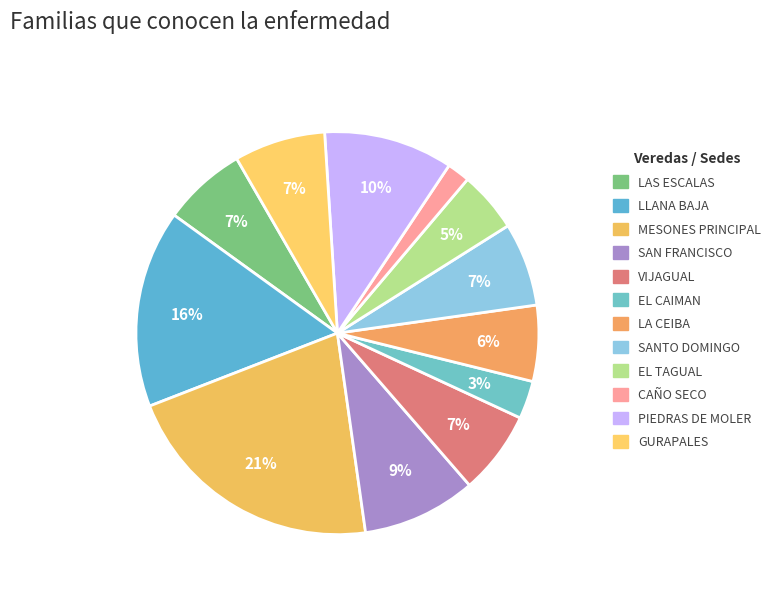

Is it true that GURAPALES is 16% of the pie?

False